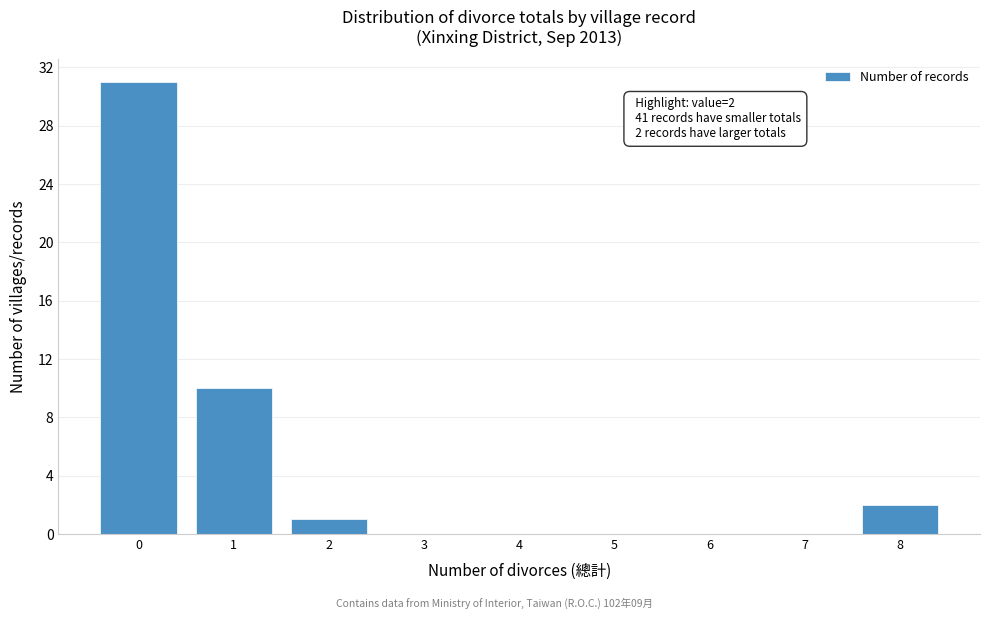

Reading left to right, what are all the values shown in this chart?

0=31	1=10	2=1	3=0	4=0	5=0	6=0	7=0	8=2